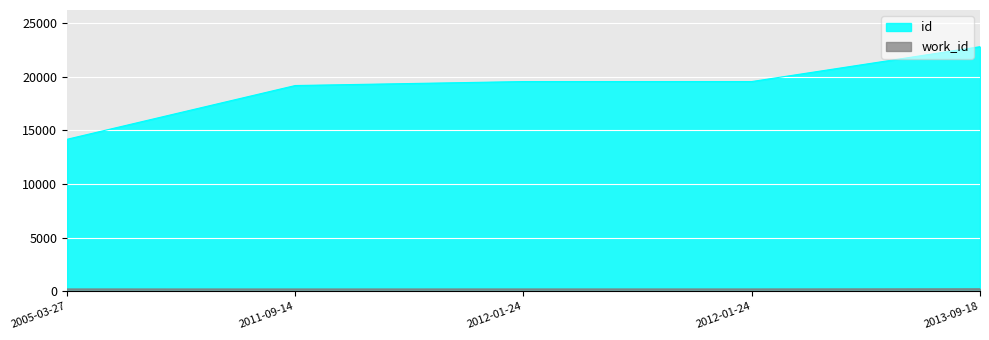

At how many categories does at least one series exceed 14094?

5